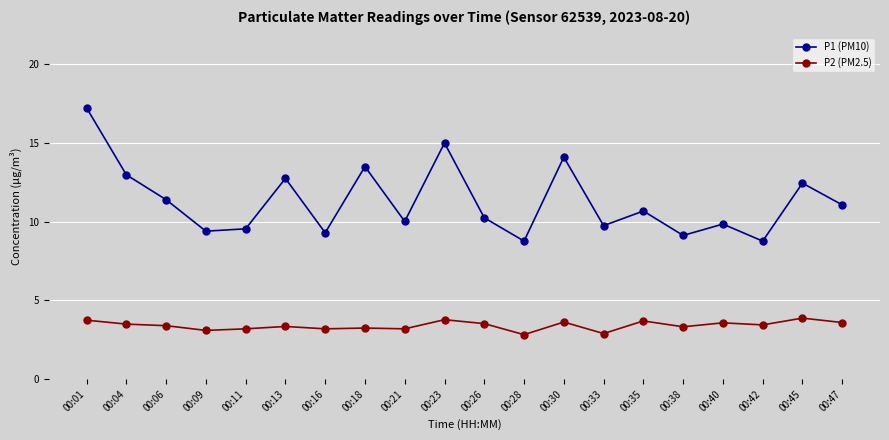

Count the number of data series in this chart.

2